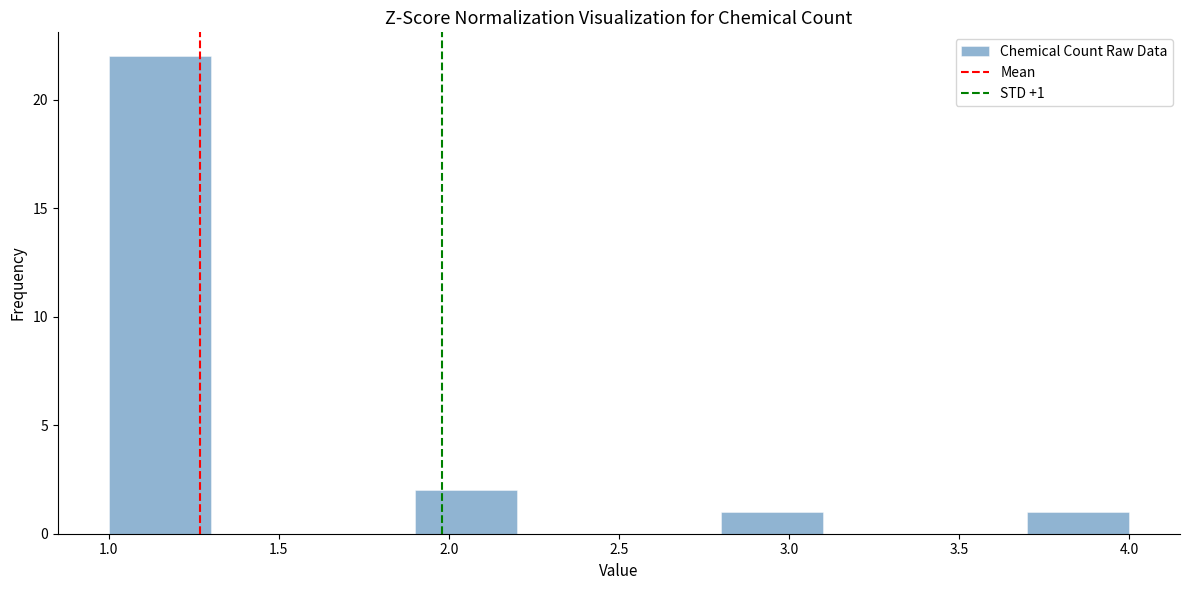

Which range on the x-axis has the tallest bar?

1.0 to 1.3